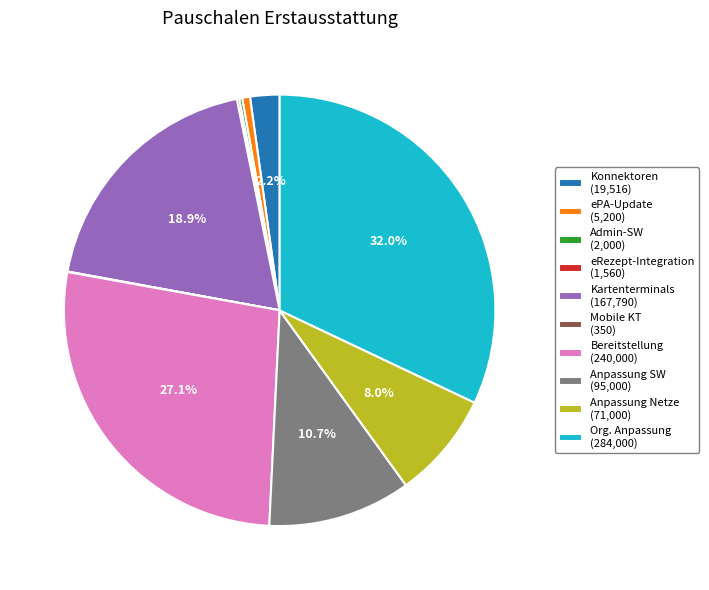

What is the largest slice in the pie chart?

Org. Anpassung